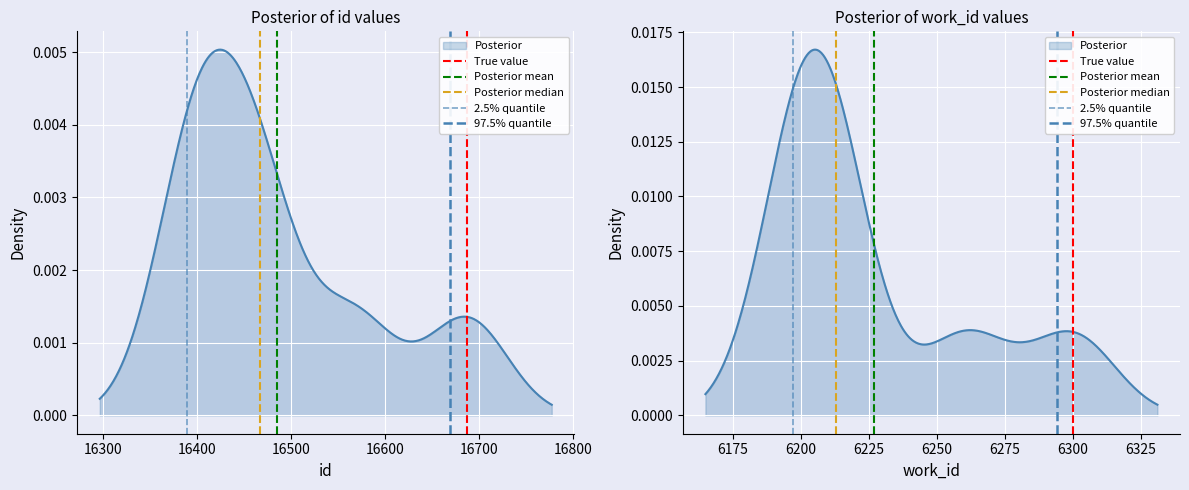

Which series has the largest total across all categories?

True value